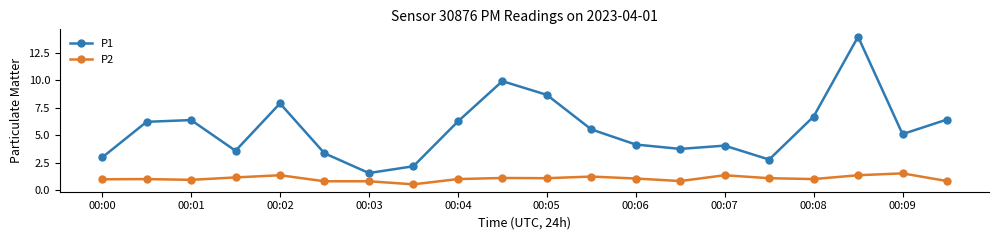

Which series has the widest spread of values?

P1